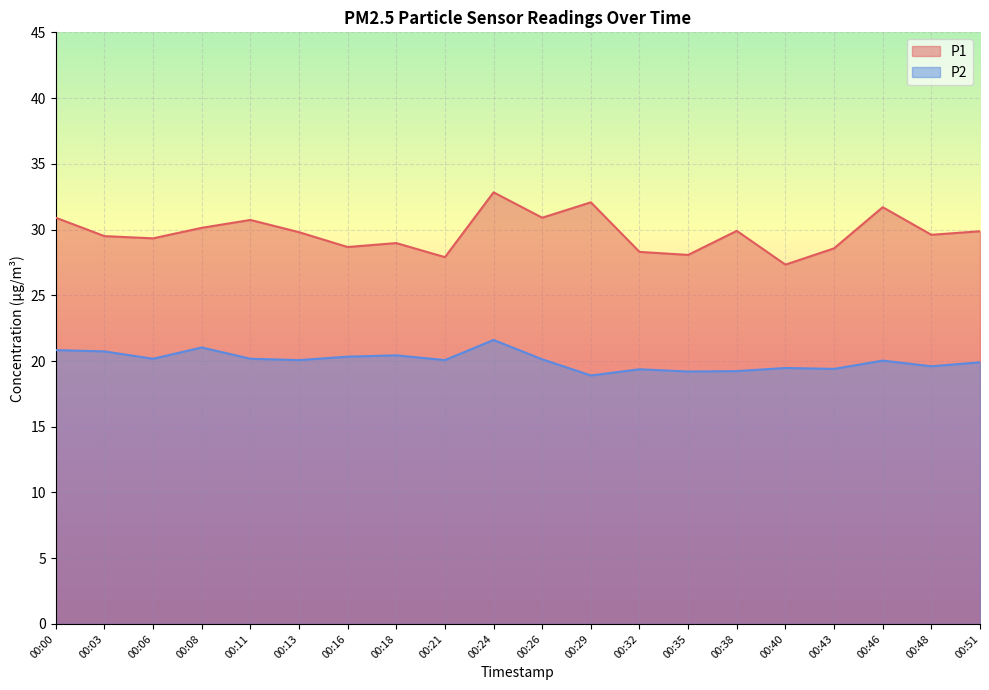

Where is the first local maximum for P1?

00:11